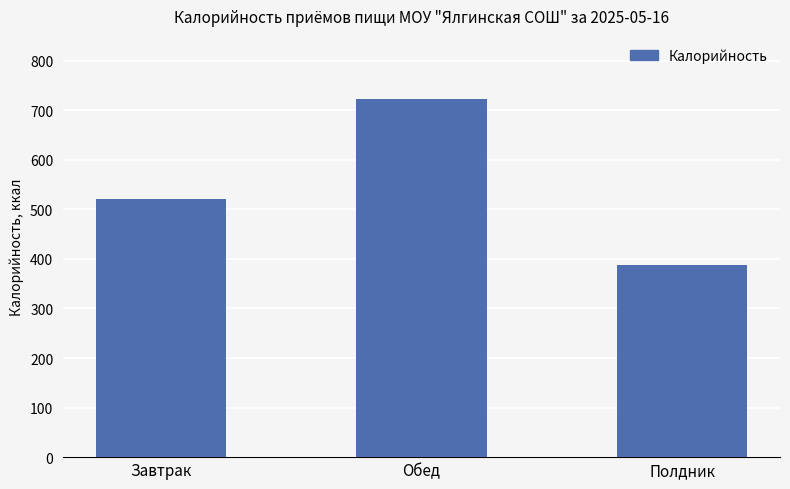

Are the bars grouped side by side (vs. stacked)?

No